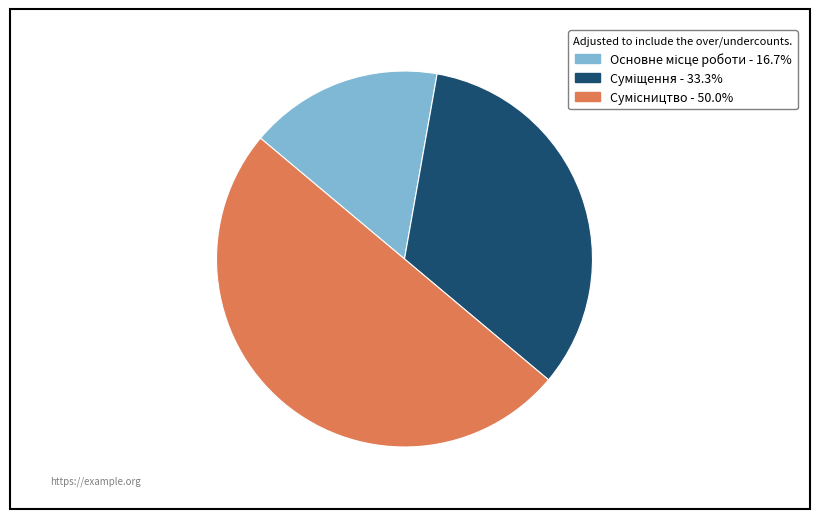

To the nearest percent, what is the difference between the Суміщення and Сумісництво slice percentages?

17%